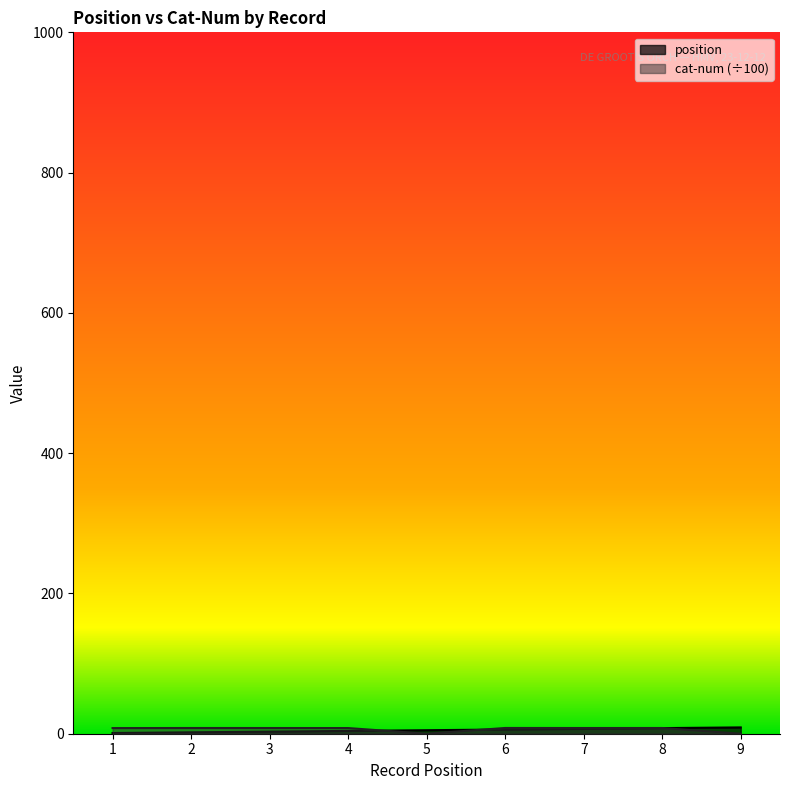

What is the difference between the highest and lowest values at 9?

9.0